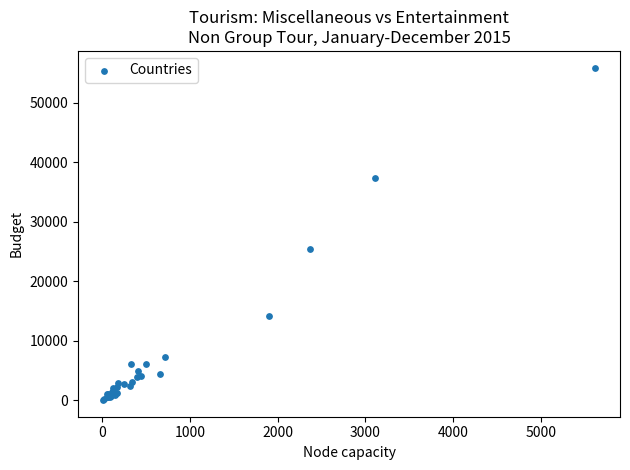

What Y value in the scatter plot is closest to 27991?

25478.0